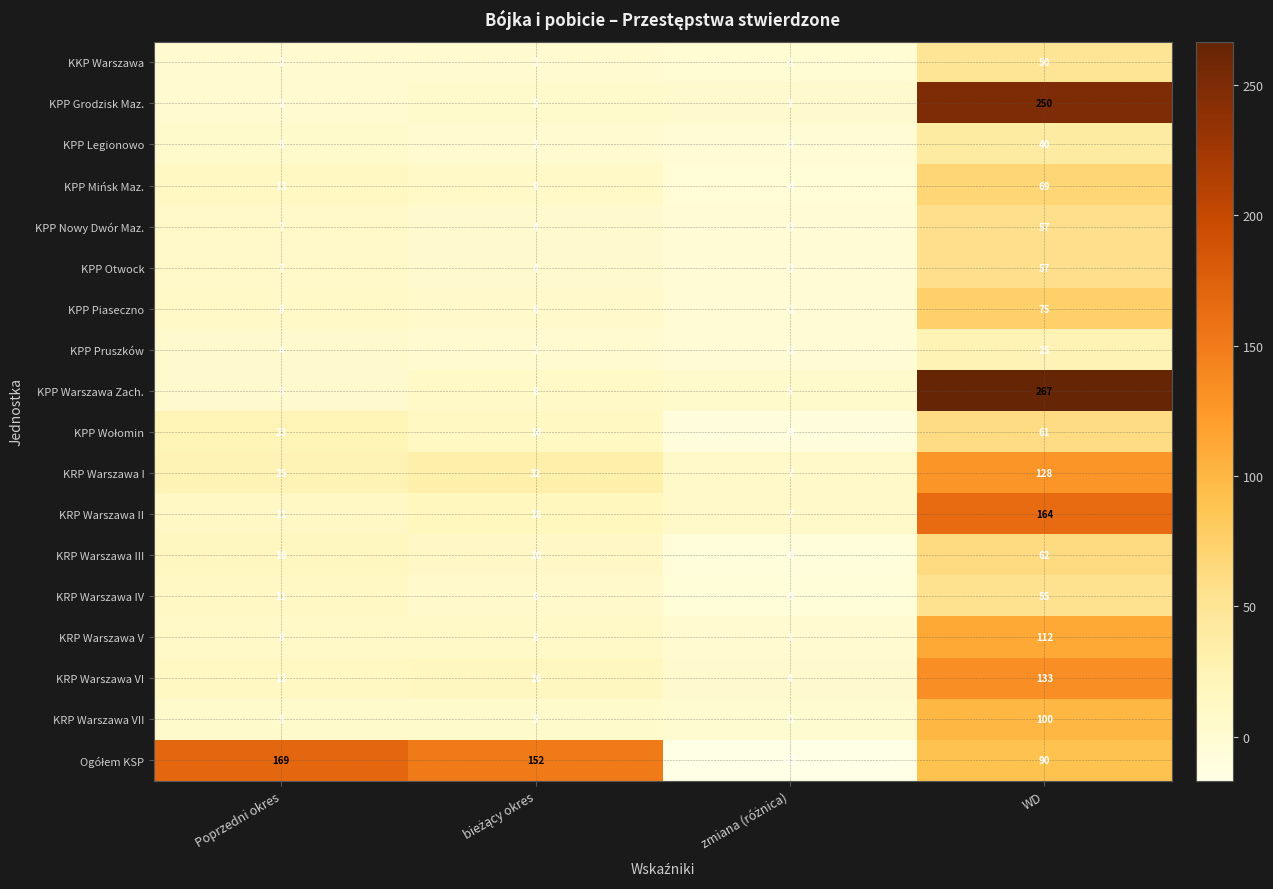

What is the difference between the second highest and second lowest values in the KRP Warszawa VI series?

4